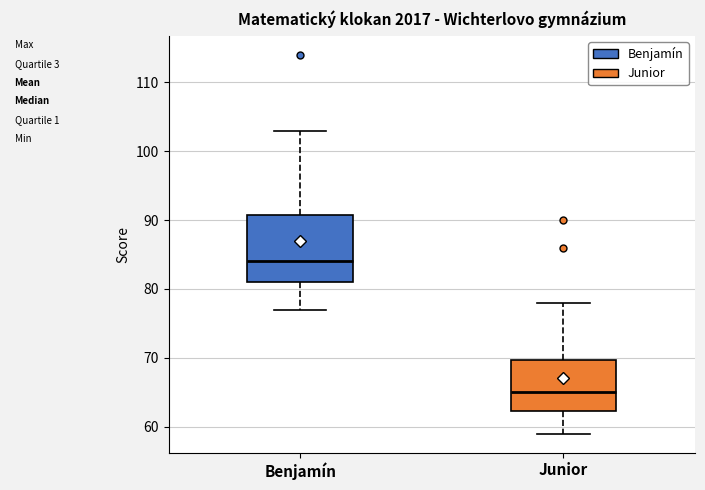

Reading left to right, transcribe this box plot: for each box, give where its median line is, the range the box spans, and where its two whiskers end, as read against the y-axis. The values are not printed on the chart, so give them approximately, as read against the axis.

Benjamín: median 84, box 81 to 91, whiskers 77 to 103
Junior: median 65, box 62 to 70, whiskers 59 to 78